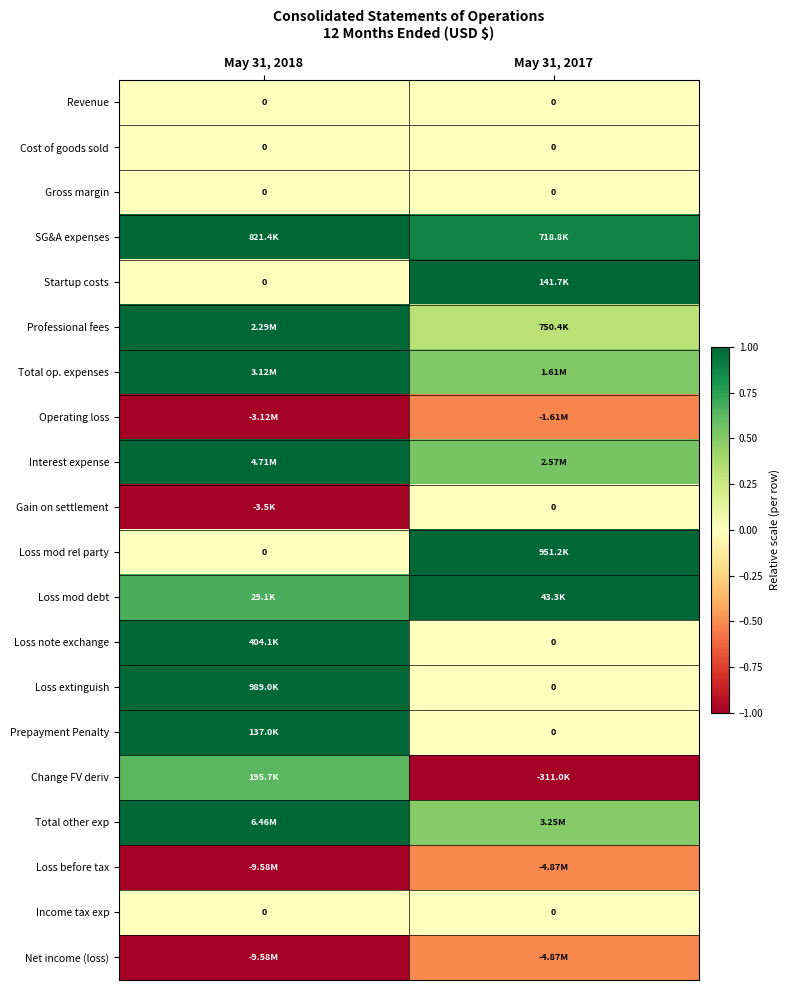

Which has a higher value, May 31, 2018 or May 31, 2017?

May 31, 2018